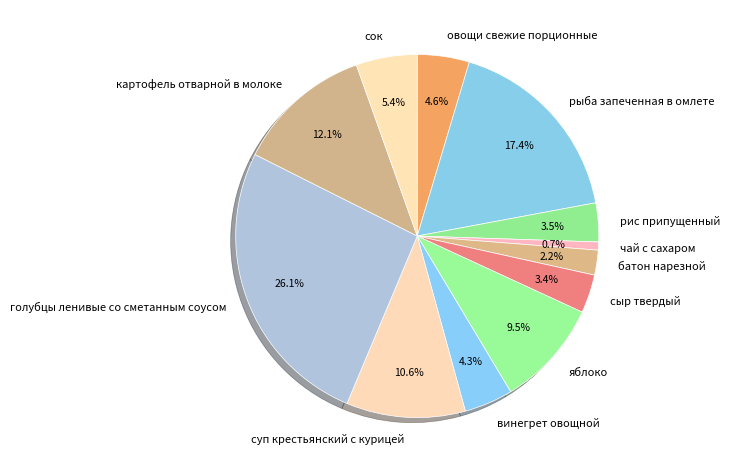

How many segments does this pie chart have?

12